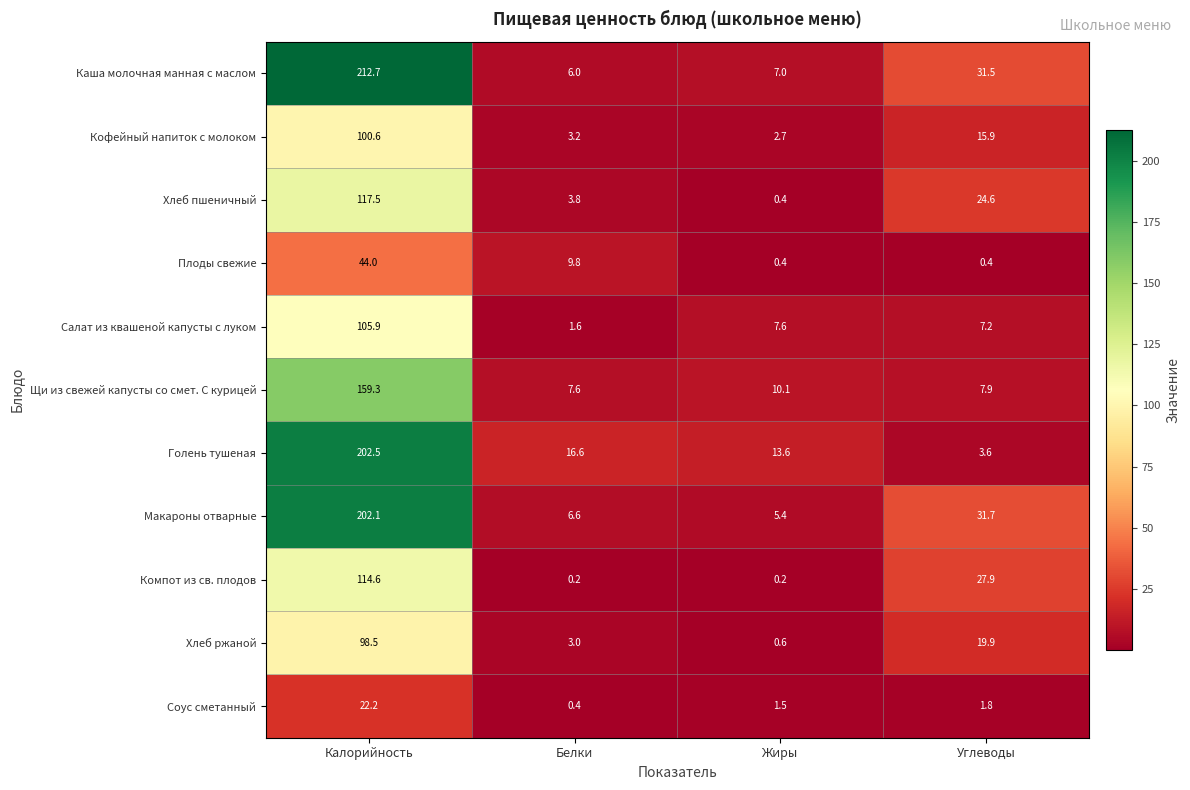

At how many categories does at least one series exceed 156?

1